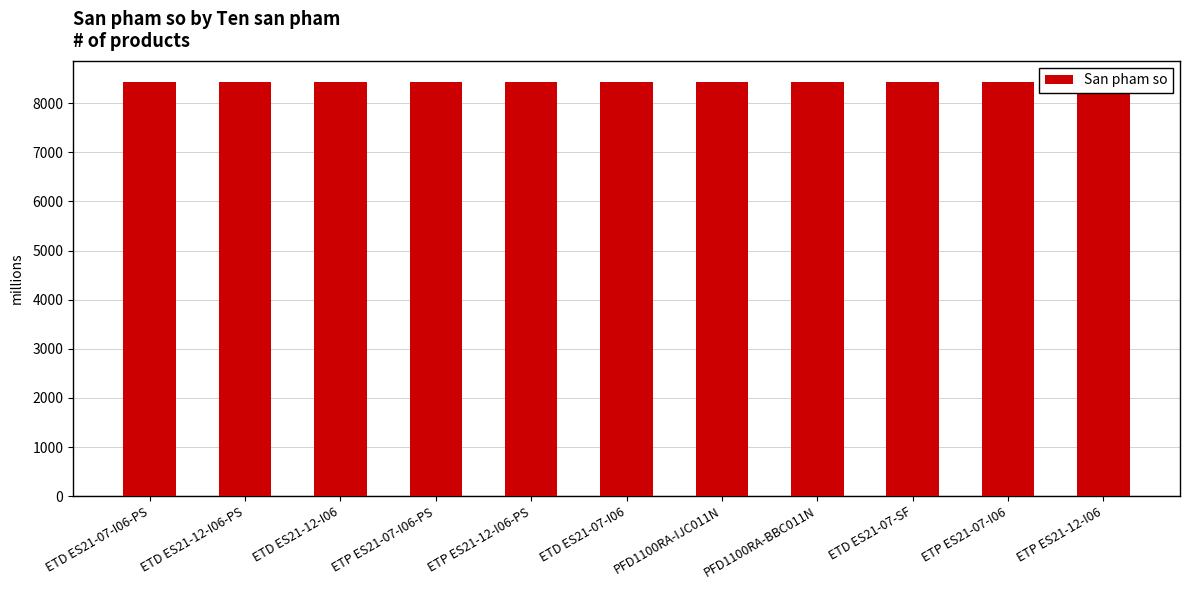

What is the smallest value displayed?

8436.0